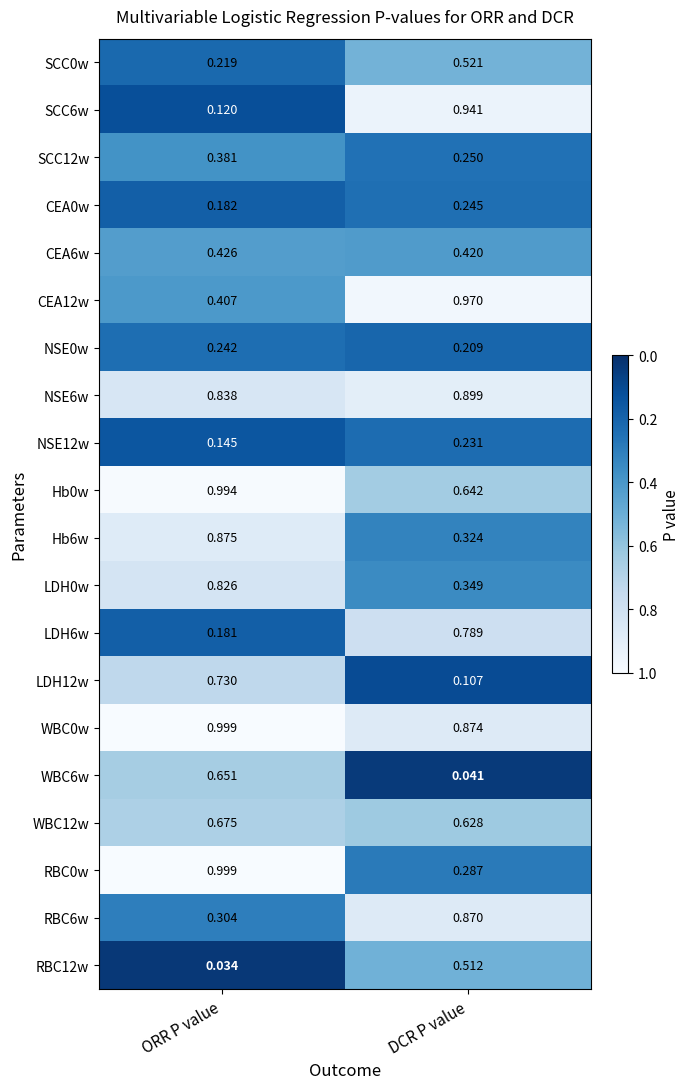

At which label is CEA6w closest to 0?

DCR P value